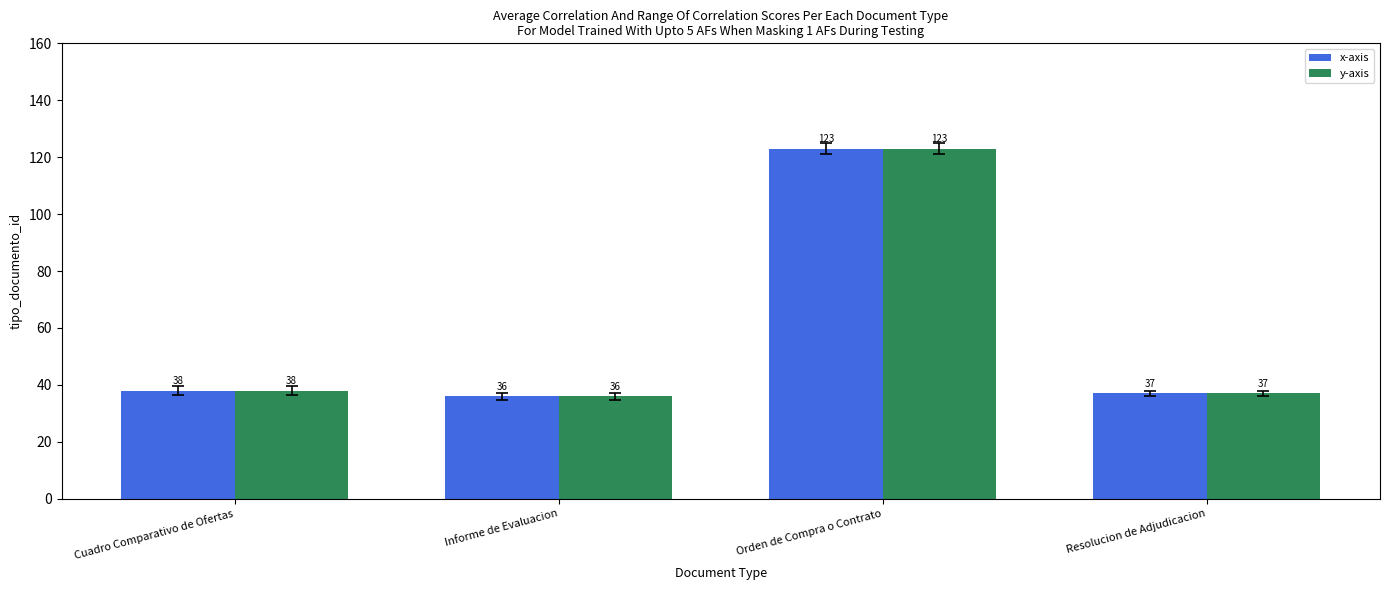

What position from the right is Cuadro Comparativo de Ofertas?

4